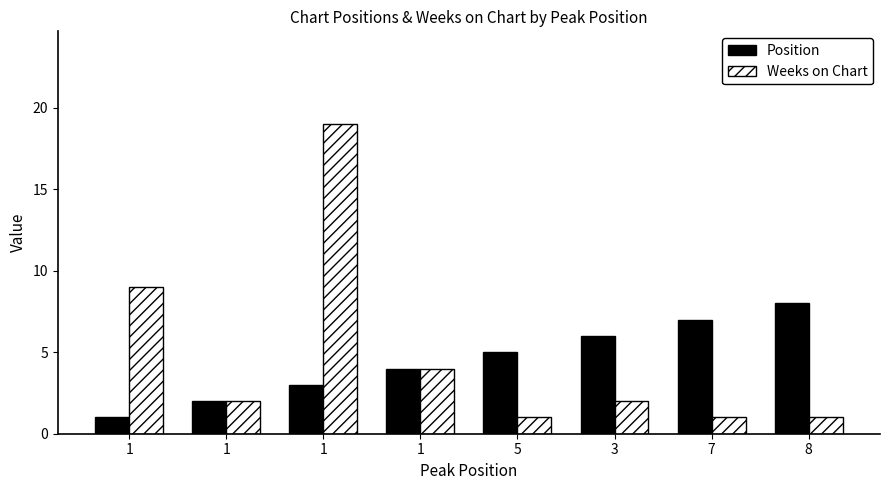

Are the bars horizontal?

No